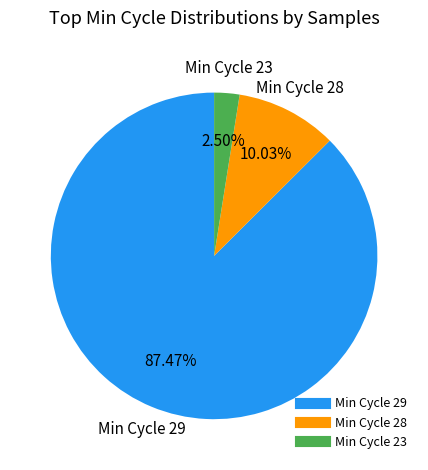

Does any single category account for the majority?

Yes